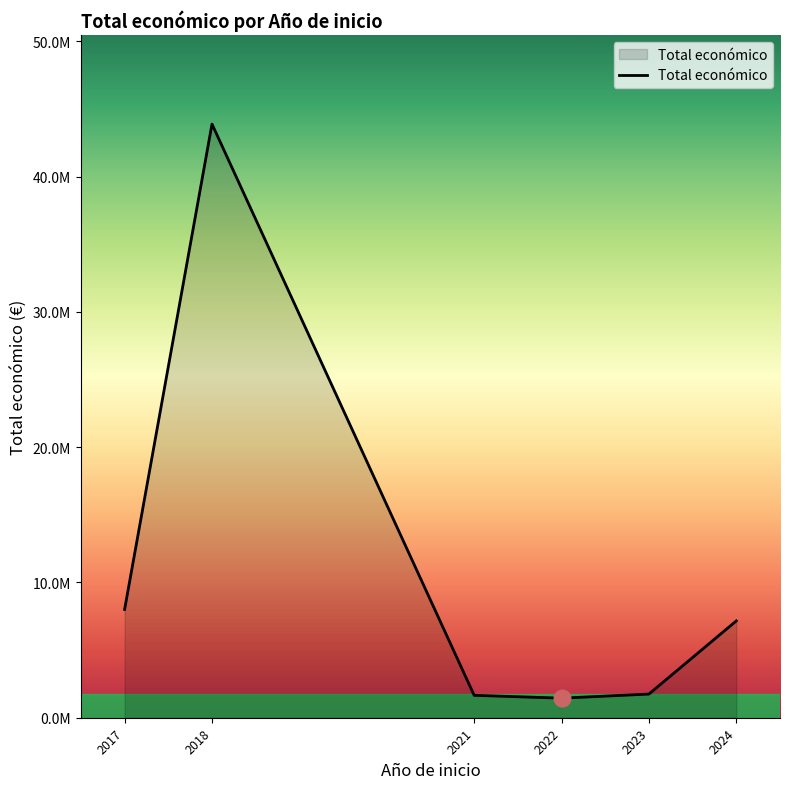

Where is the data nearest to the value 22662022?

2017